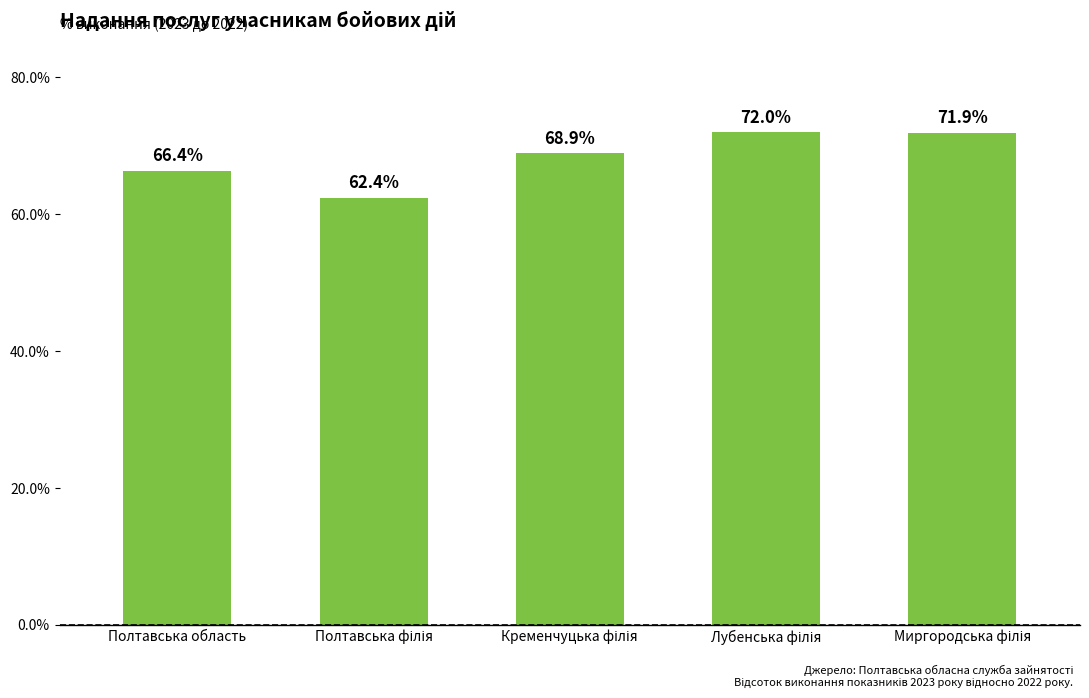

The chart shows a value of 66.4 at Полтавська область. True or false?

True